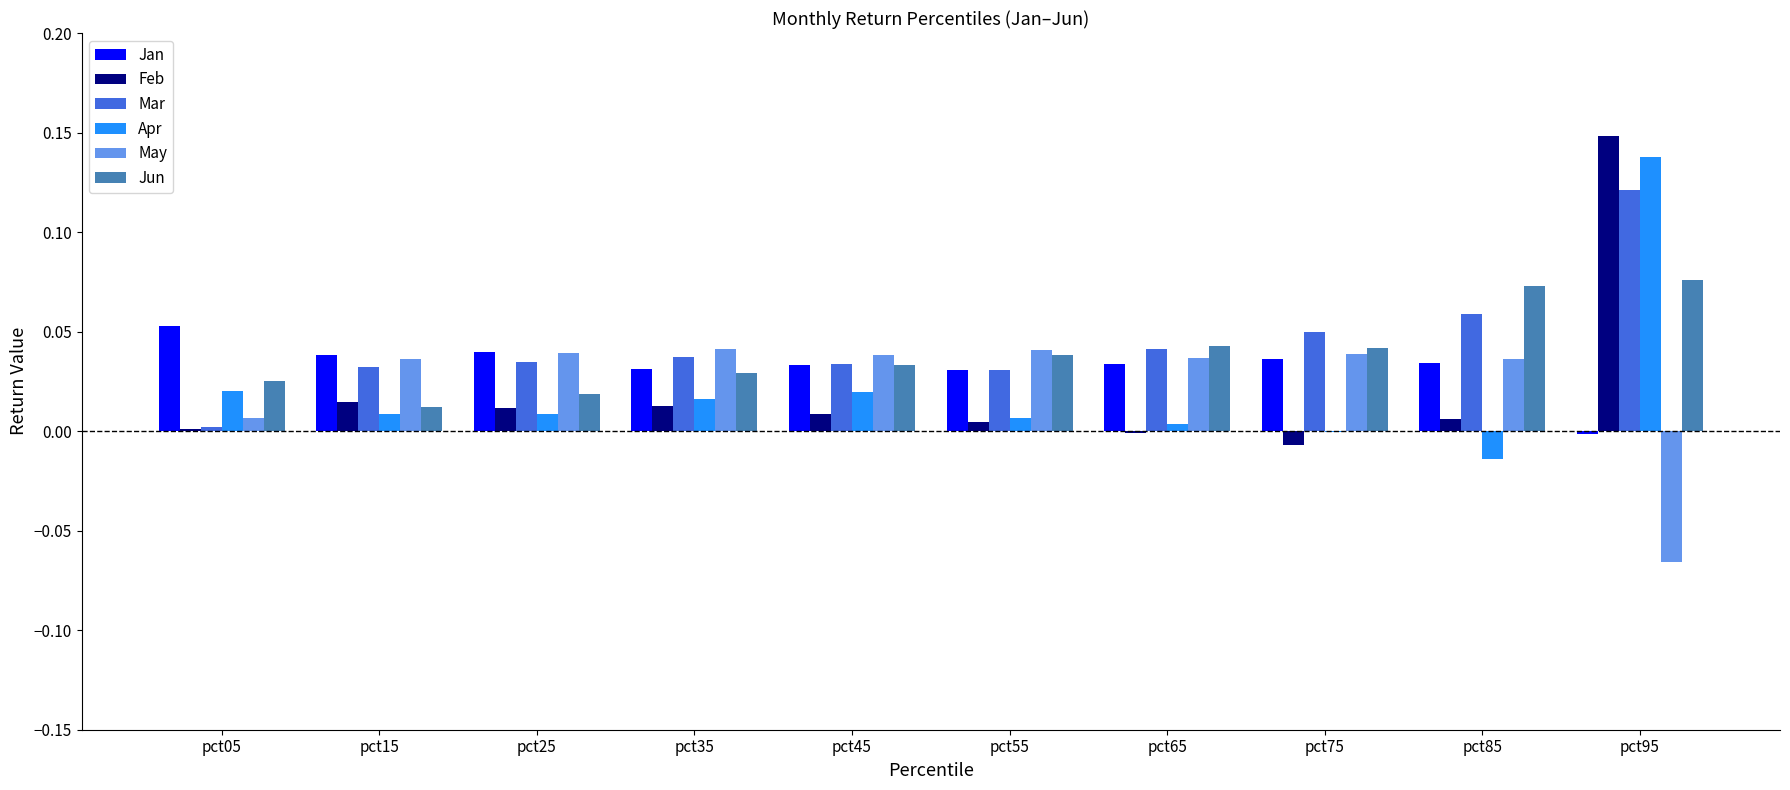

How many series are shown in this chart?

6